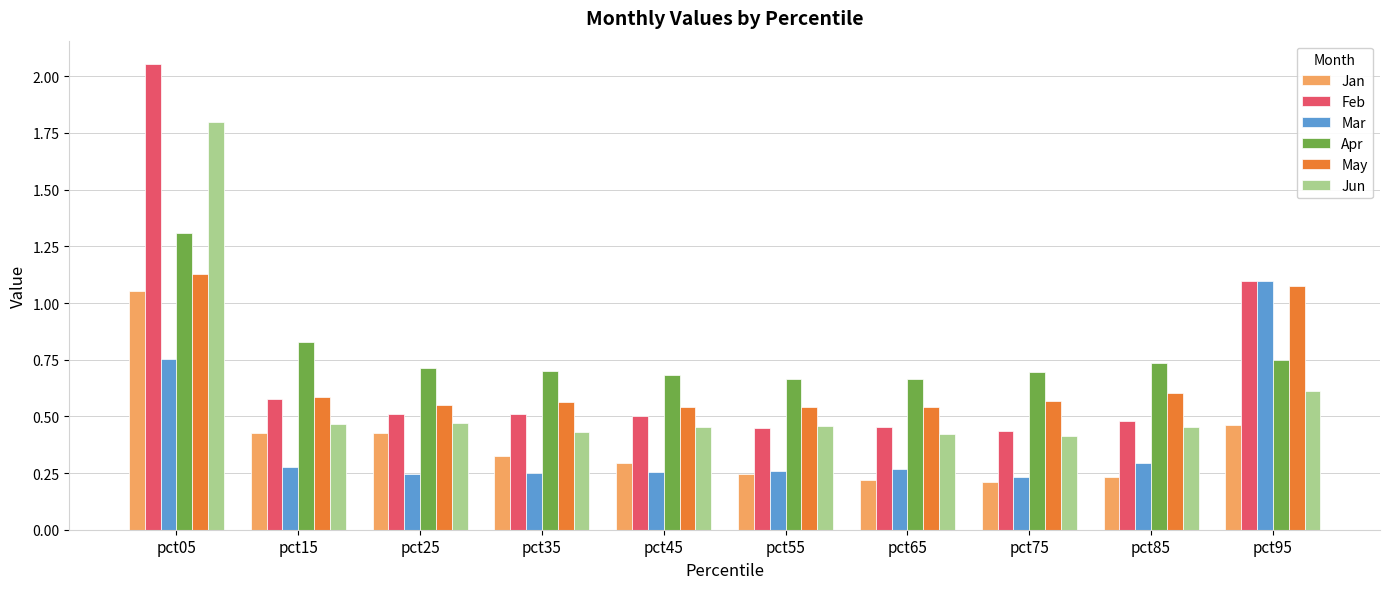

Which series has the largest range (max minus min)?

Feb